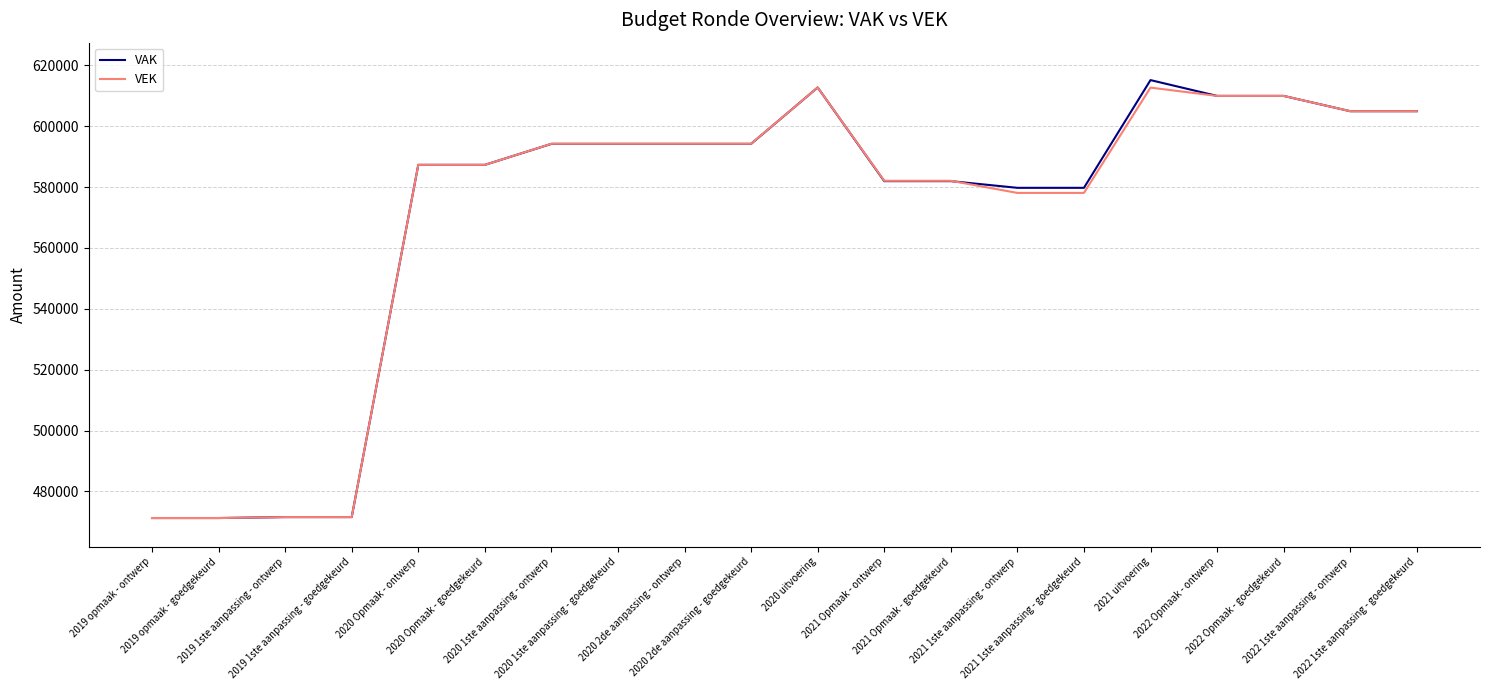

The VAK series shows 298443 at 2019 opmaak - goedgekeurd. True or false?

False